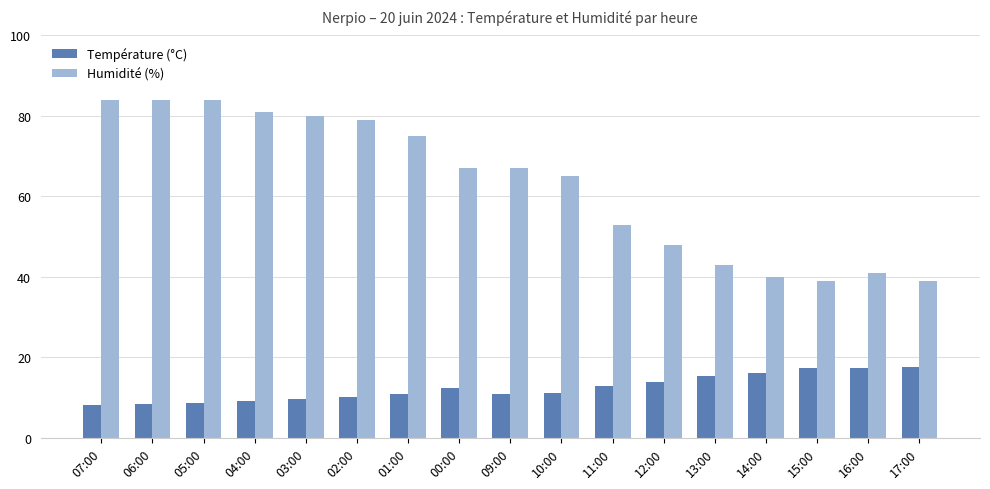

Are the bars grouped side by side (vs. stacked)?

Yes